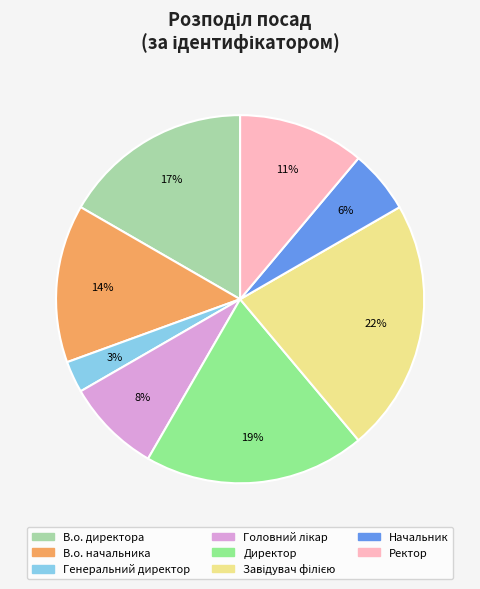

Does Ректор account for over 50% of the chart?

No